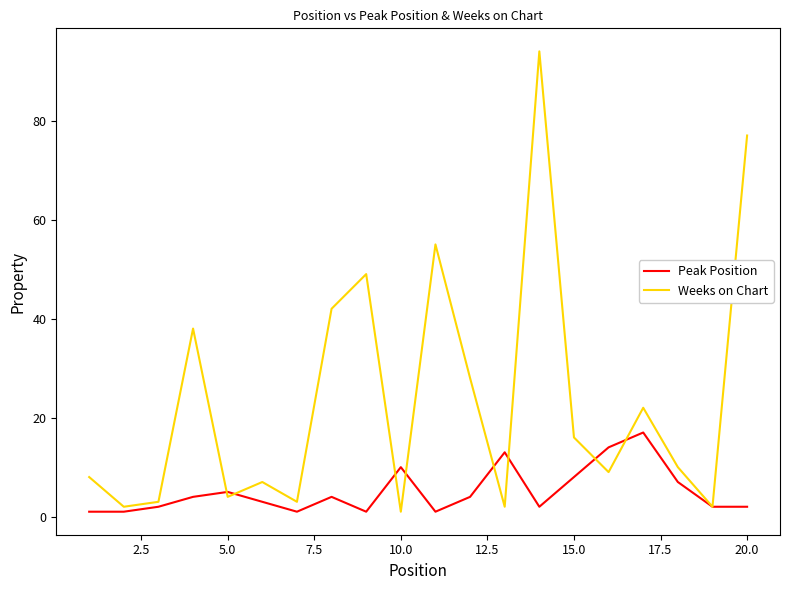

What is the maximum value for Weeks on Chart?

94